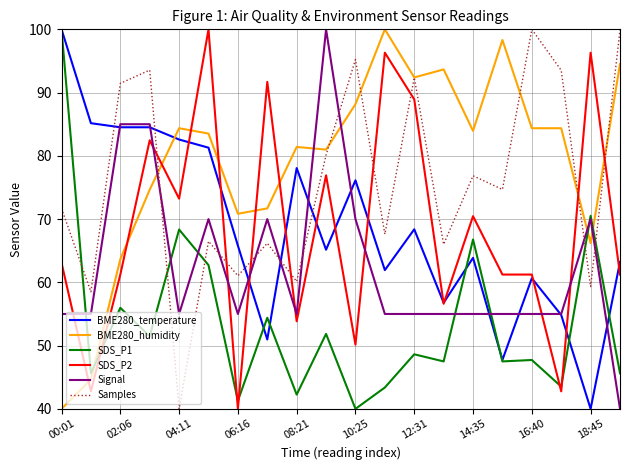

What is the smallest value displayed?

40.0